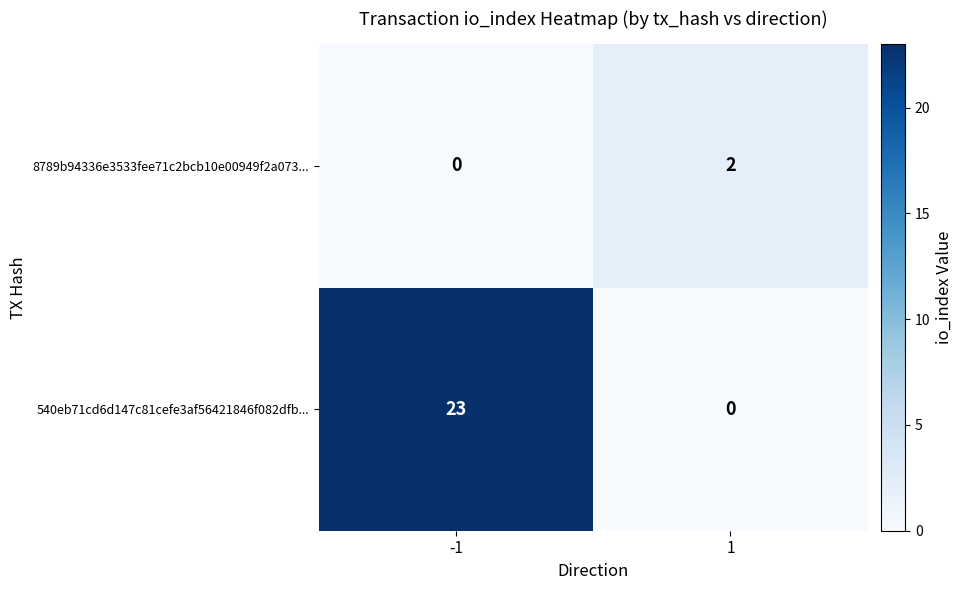

Which label corresponds to the largest value in the chart?

-1